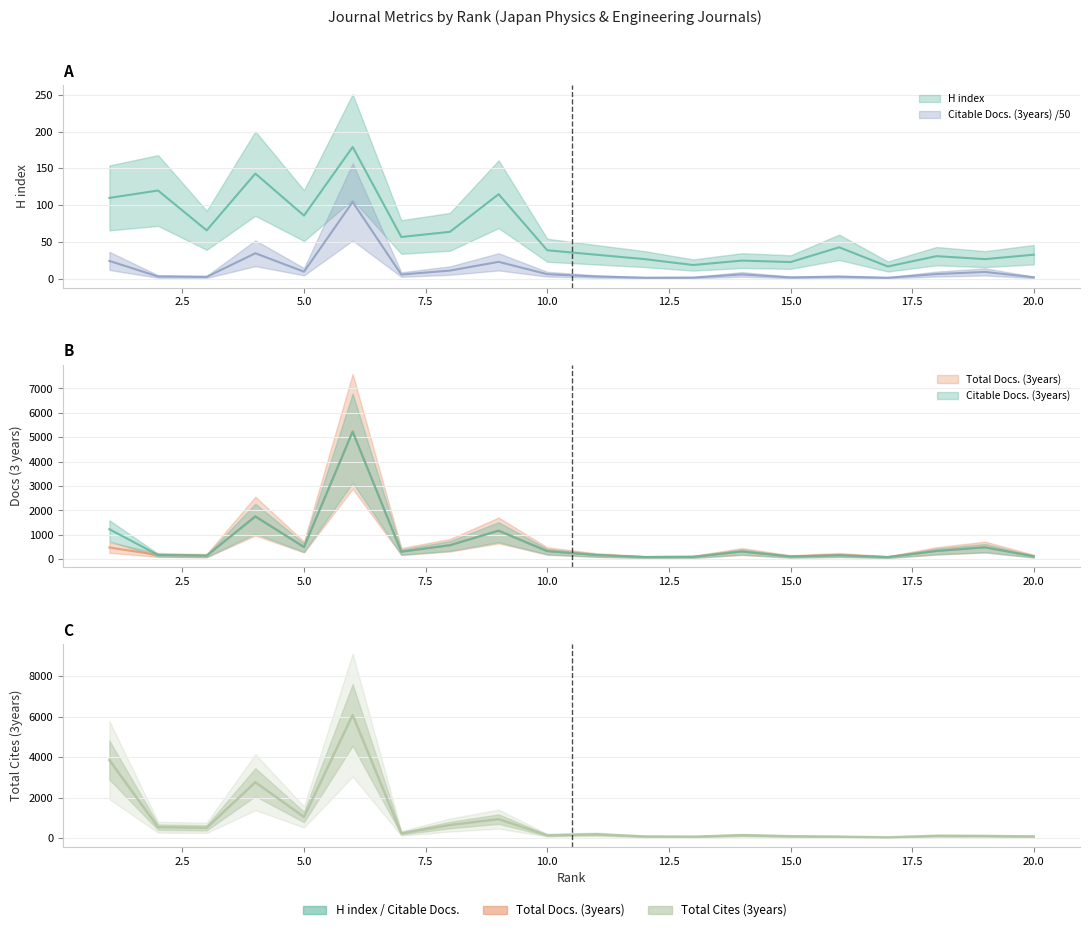

Which has a higher value, 10 or 16?

16